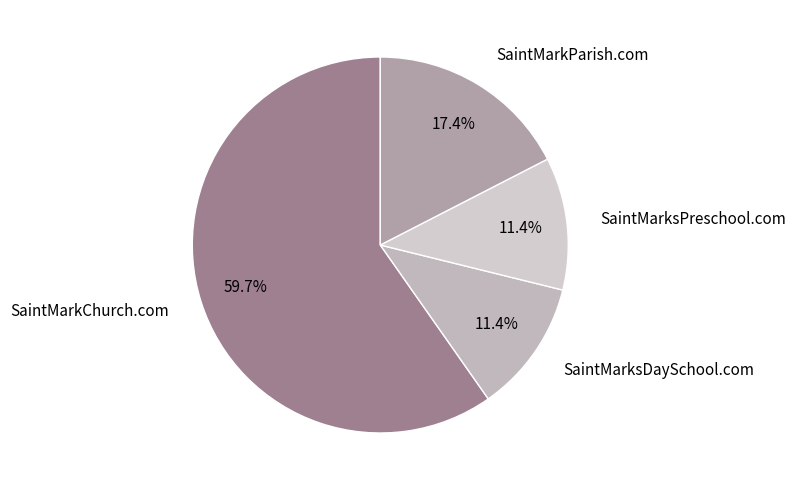

To the nearest percent, what is the difference between the SaintMarksDaySchool.com and SaintMarkChurch.com slice percentages?

48%